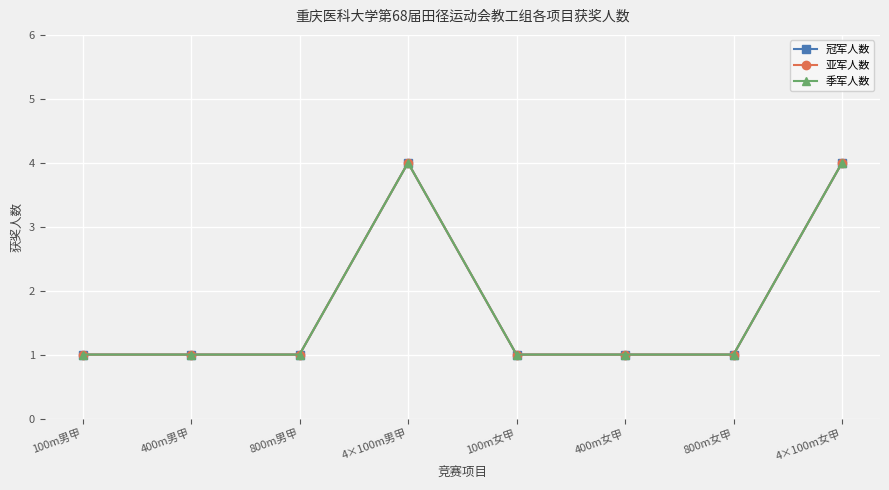

Which series has the widest spread of values?

冠军人数